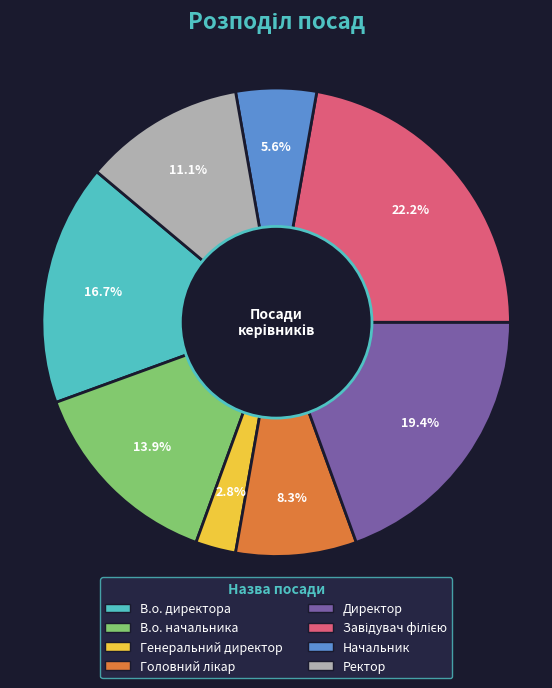

Does Директор represent more than half of the total?

No